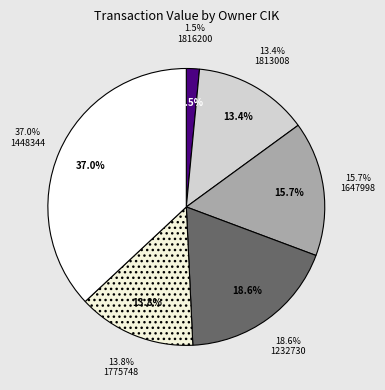

How many slices are in this pie chart?

6